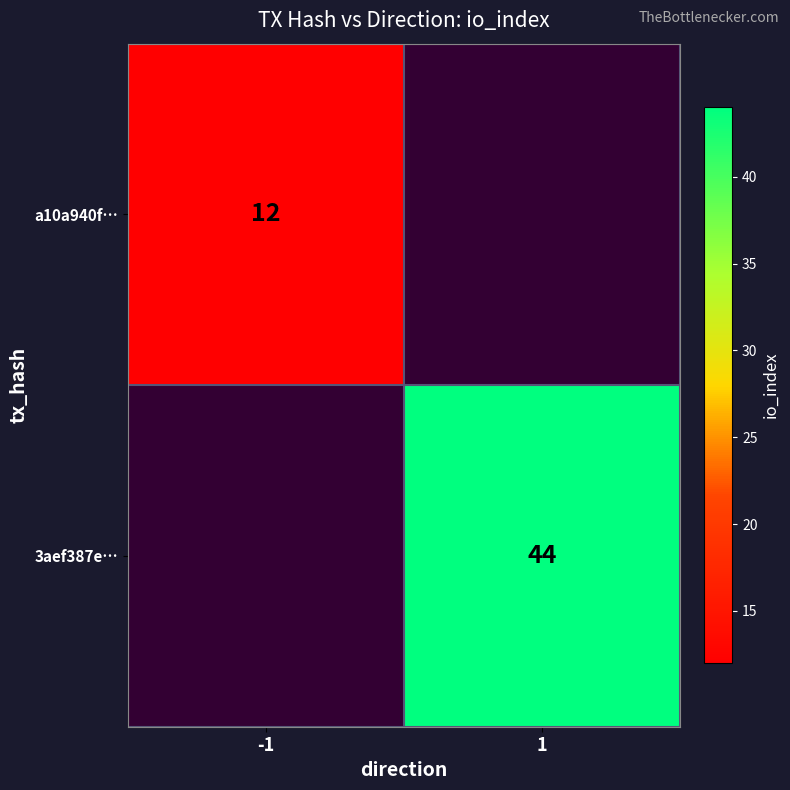

The 3aef387e… series shows 44 at 1. True or false?

True